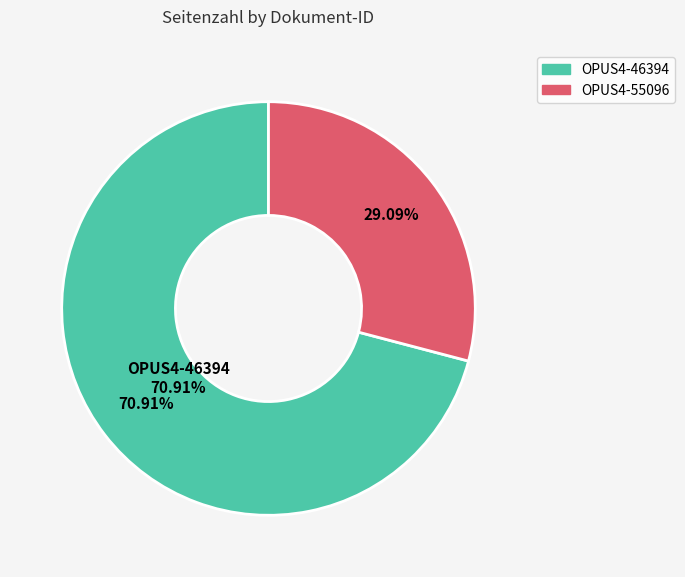

Is there a majority slice in this chart?

Yes